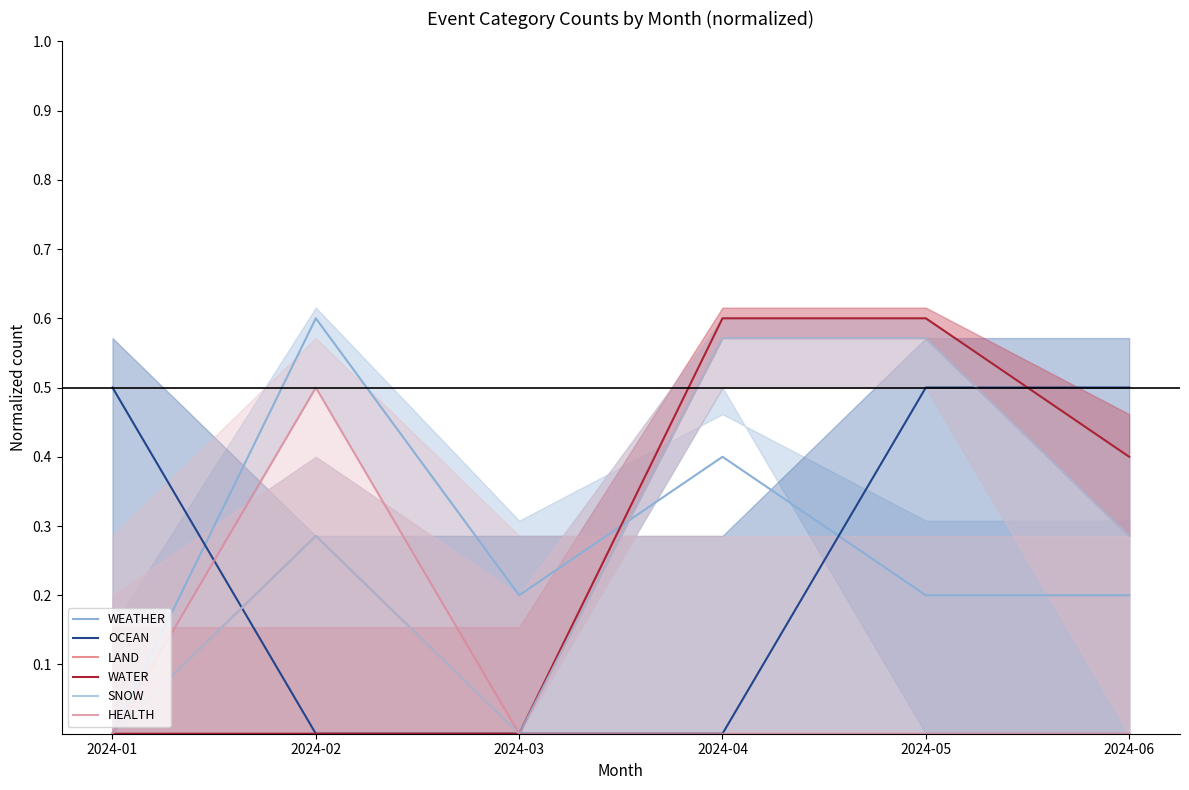

True or false: HEALTH and SNOW intersect in this chart.

False